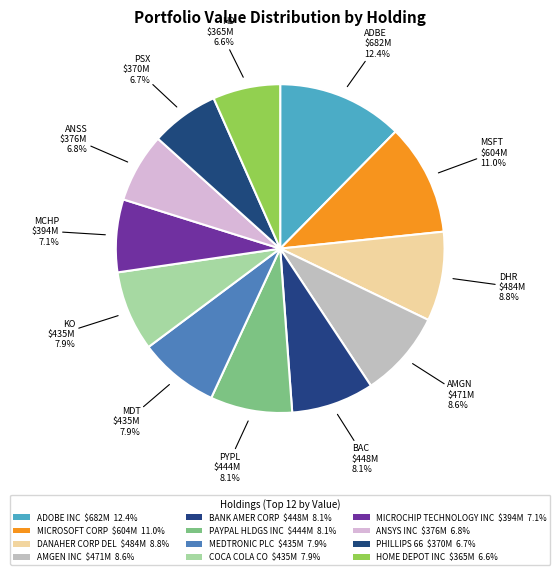

How many segments does this pie chart have?

12